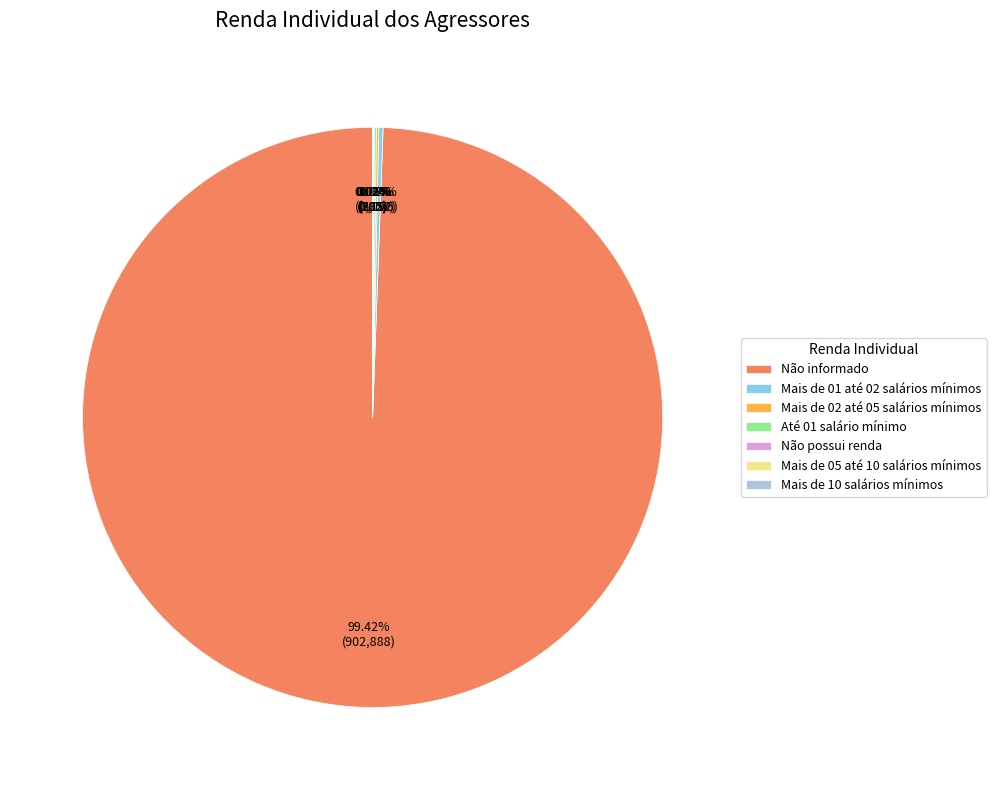

Which category accounts for the majority?

Não informado